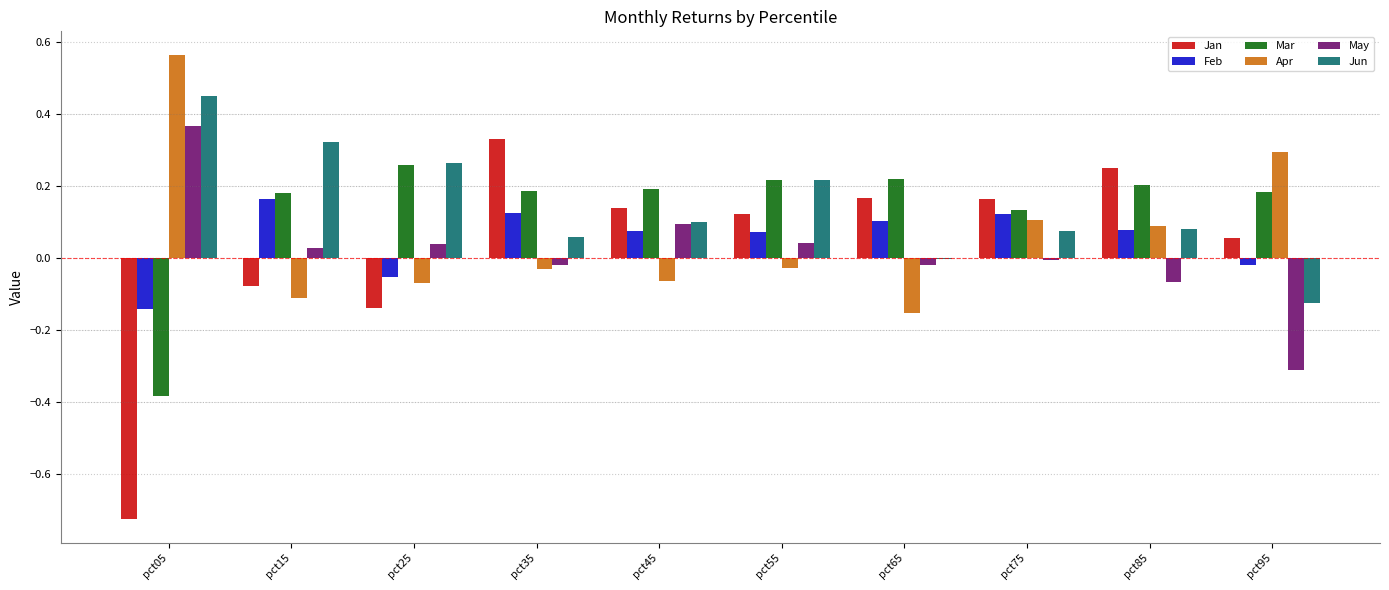

What is the total value across all series at pct45?

0.5